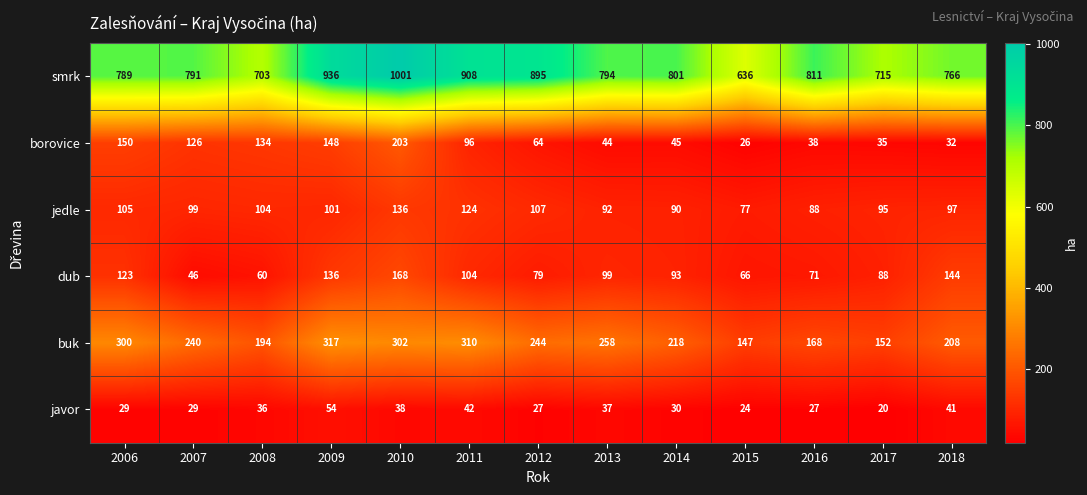

Is the value of dub at 2016 greater than the value of borovice at 2011?

No